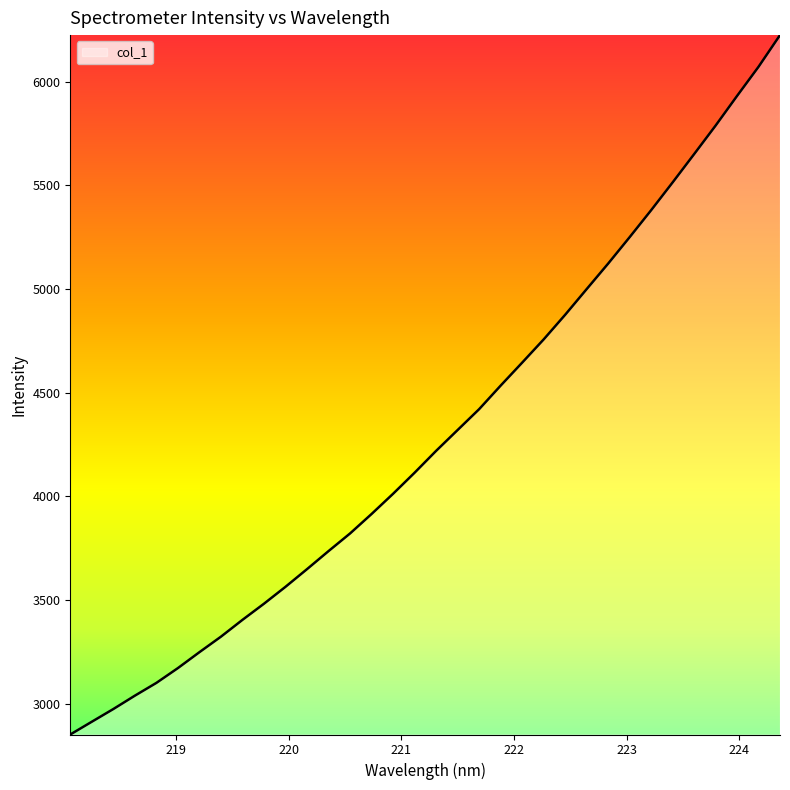

What is the difference between the maximum and minimum values?

3371.2